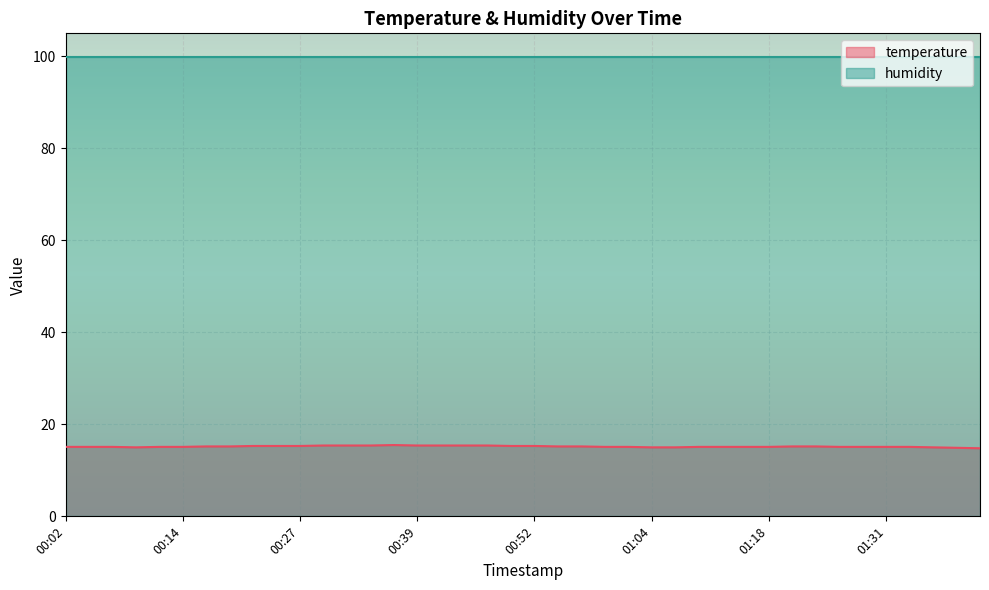

What is the lowest value of the temperature series?

14.8